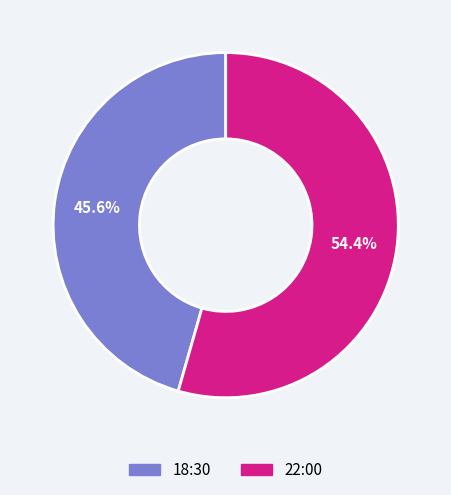

Is 22:00 the majority of the pie?

Yes